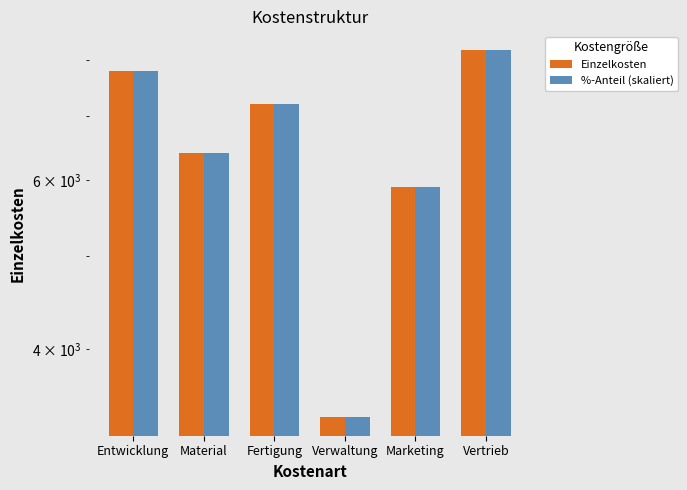

Reading right to left, transcribe all the data shown in this chart.

Einzelkosten: Vertrieb=8200.0	Marketing=5900.0	Verwaltung=3400.0	Fertigung=7200.0	Material=6400.0	Entwicklung=7800.0
%-Anteil (skaliert): Vertrieb=8200.0	Marketing=5900.0	Verwaltung=3400.0	Fertigung=7200.0	Material=6400.0	Entwicklung=7800.0